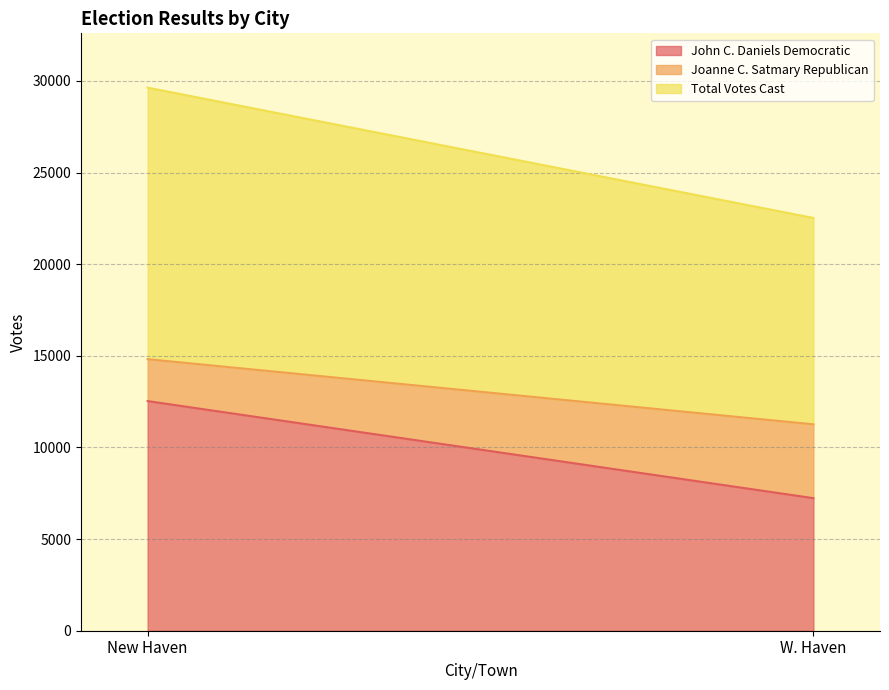

Which series has the largest total across all categories?

Total Votes Cast